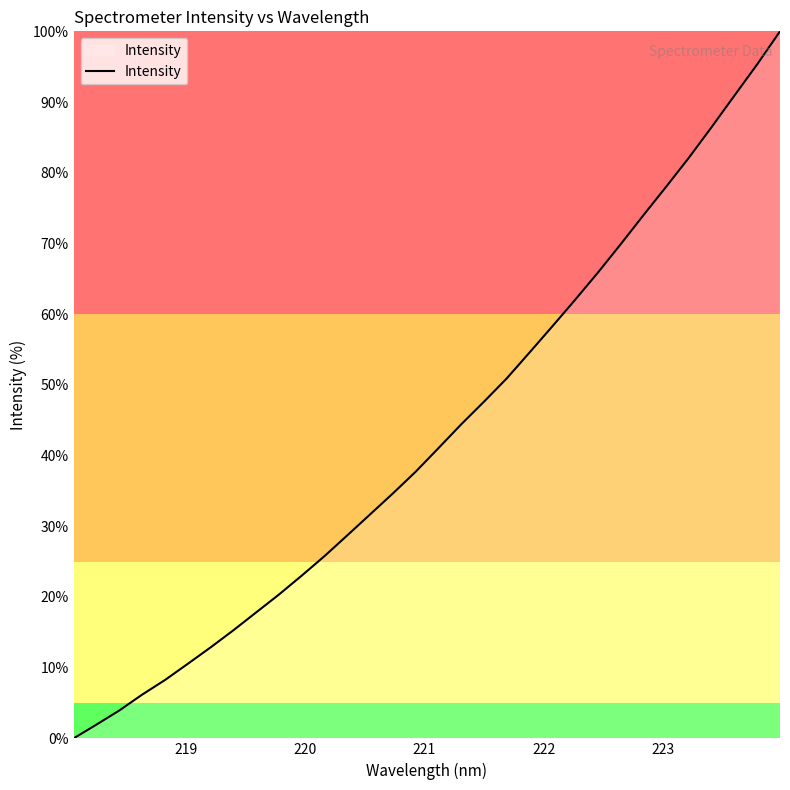

What is the difference between the maximum and minimum values?

100.0